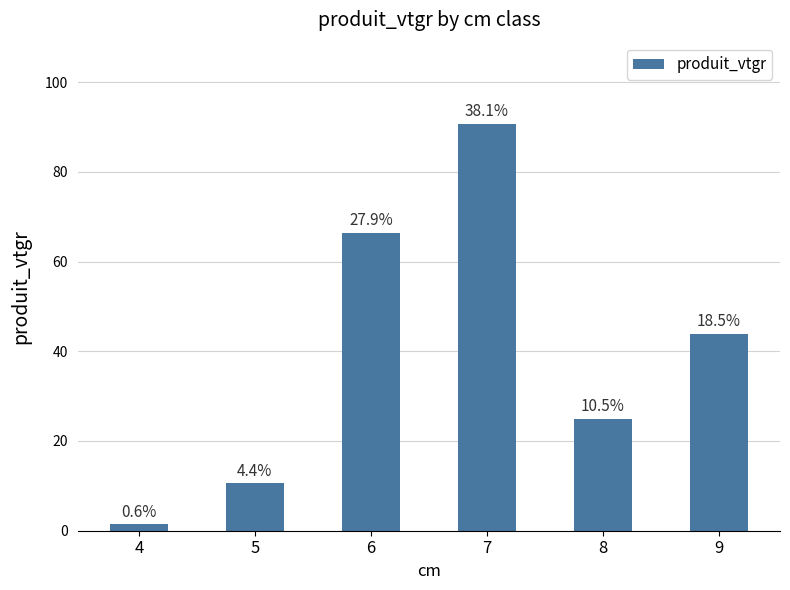

How many bars are there in total?

6